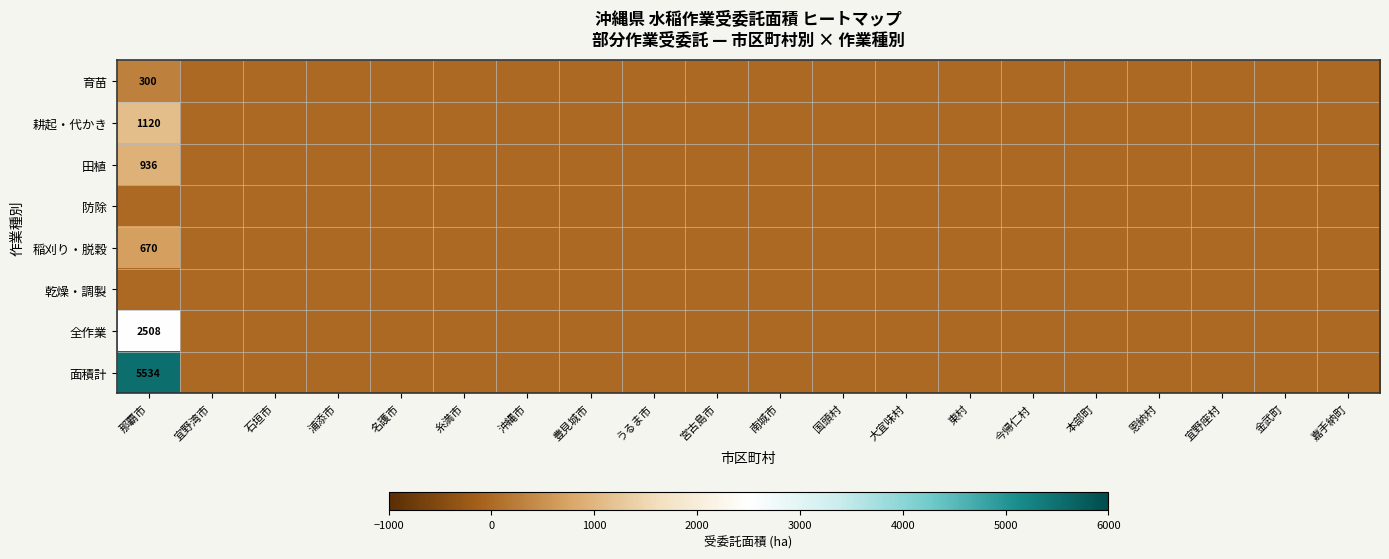

What is the greatest value displayed?

5534